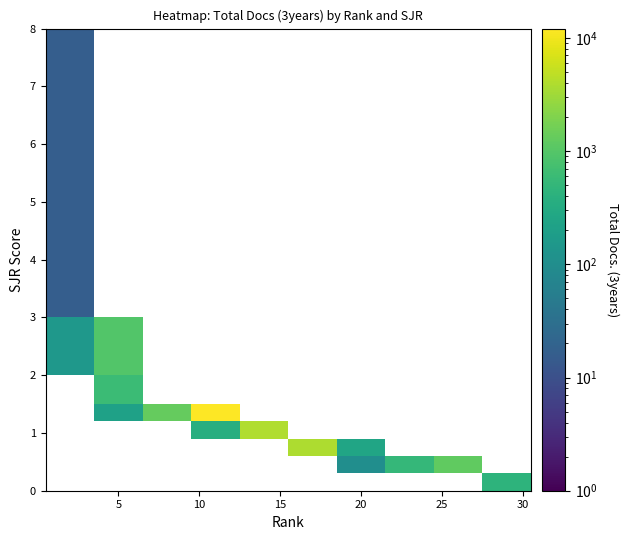

How many data points does each series have?

10